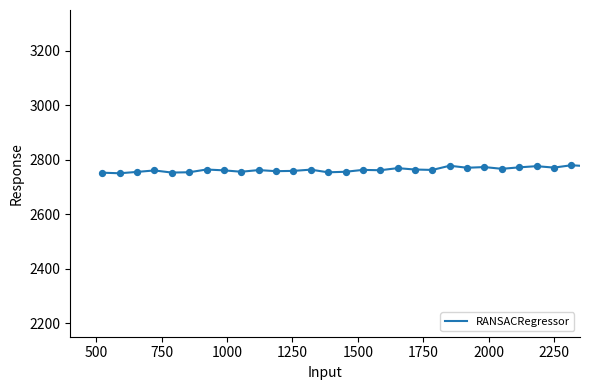

What is the minimum value shown in the chart?

2750.3